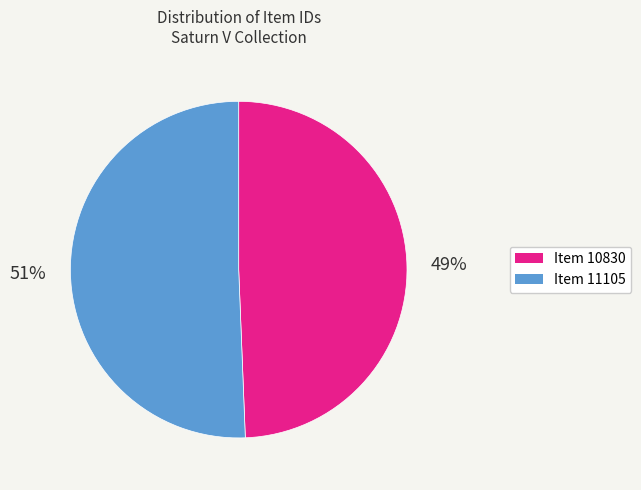

Approximately how many times larger is the value at Item 10830 compared to Item 11105?

1.0